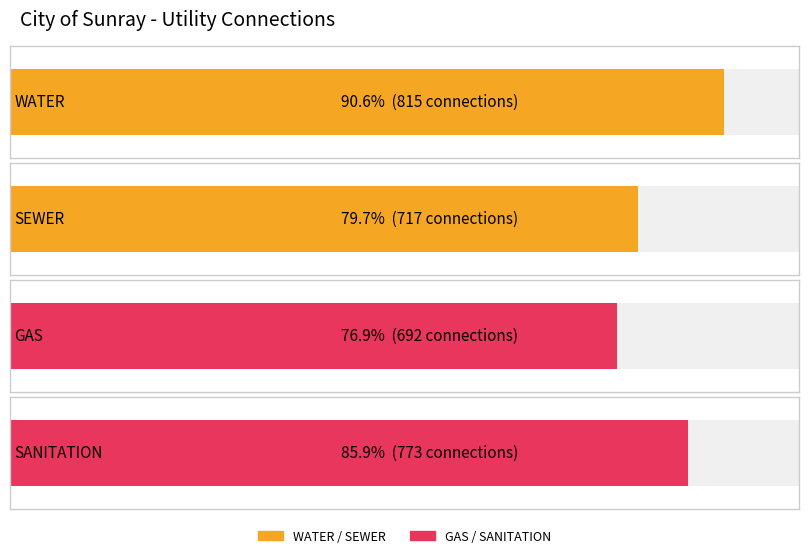

Where is the data nearest to the value 753?

SANITATION